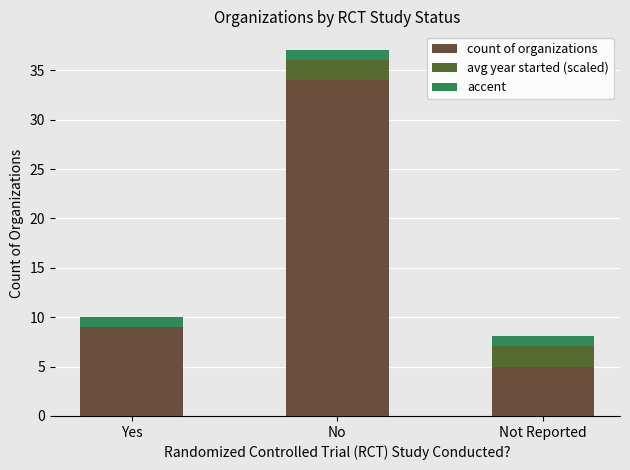

Which has a higher value, Not Reported or No?

No